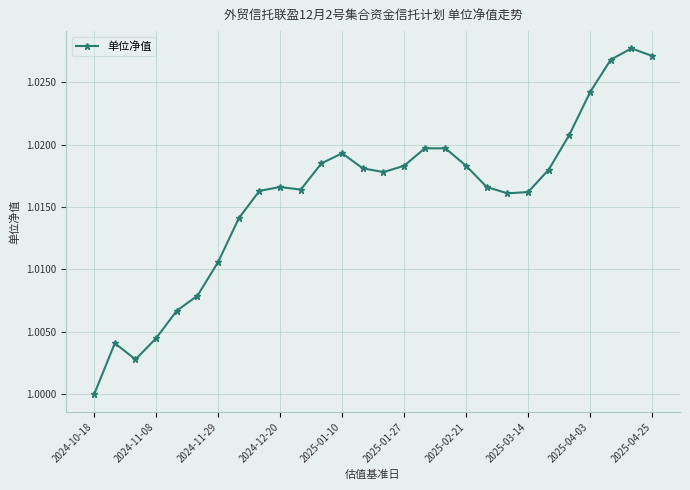

True or false: the data has more than 0 interior local peaks.

True